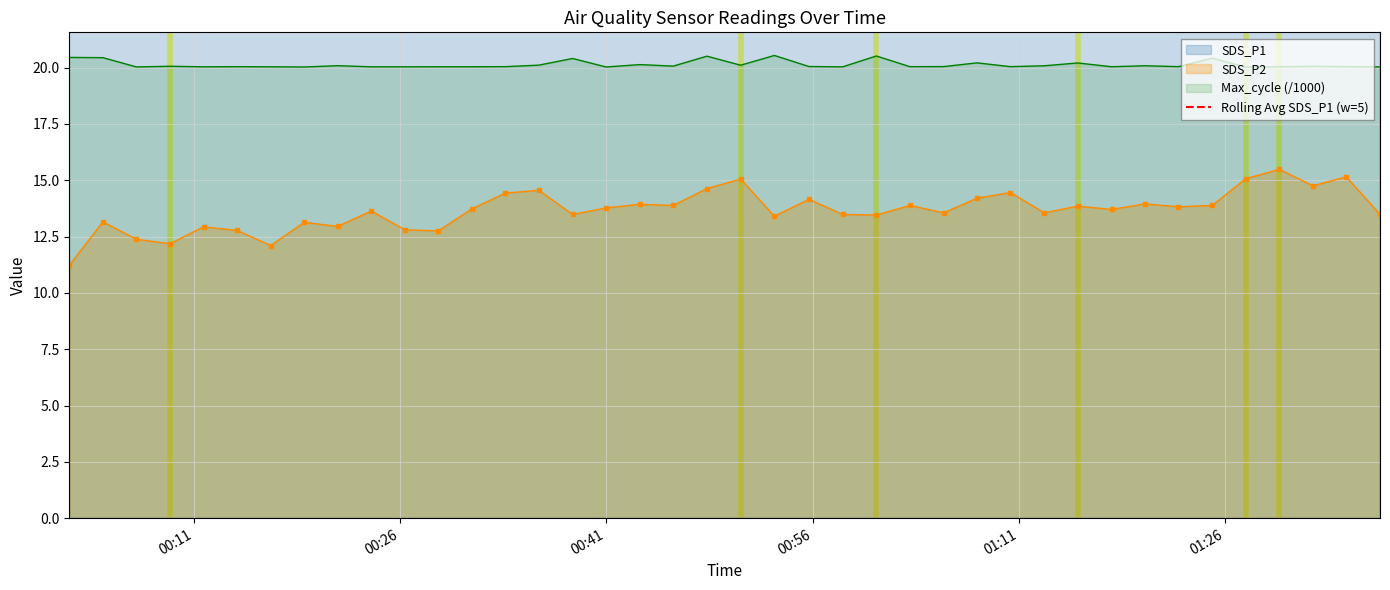

What is the value of the 15th point from the left?

27.5